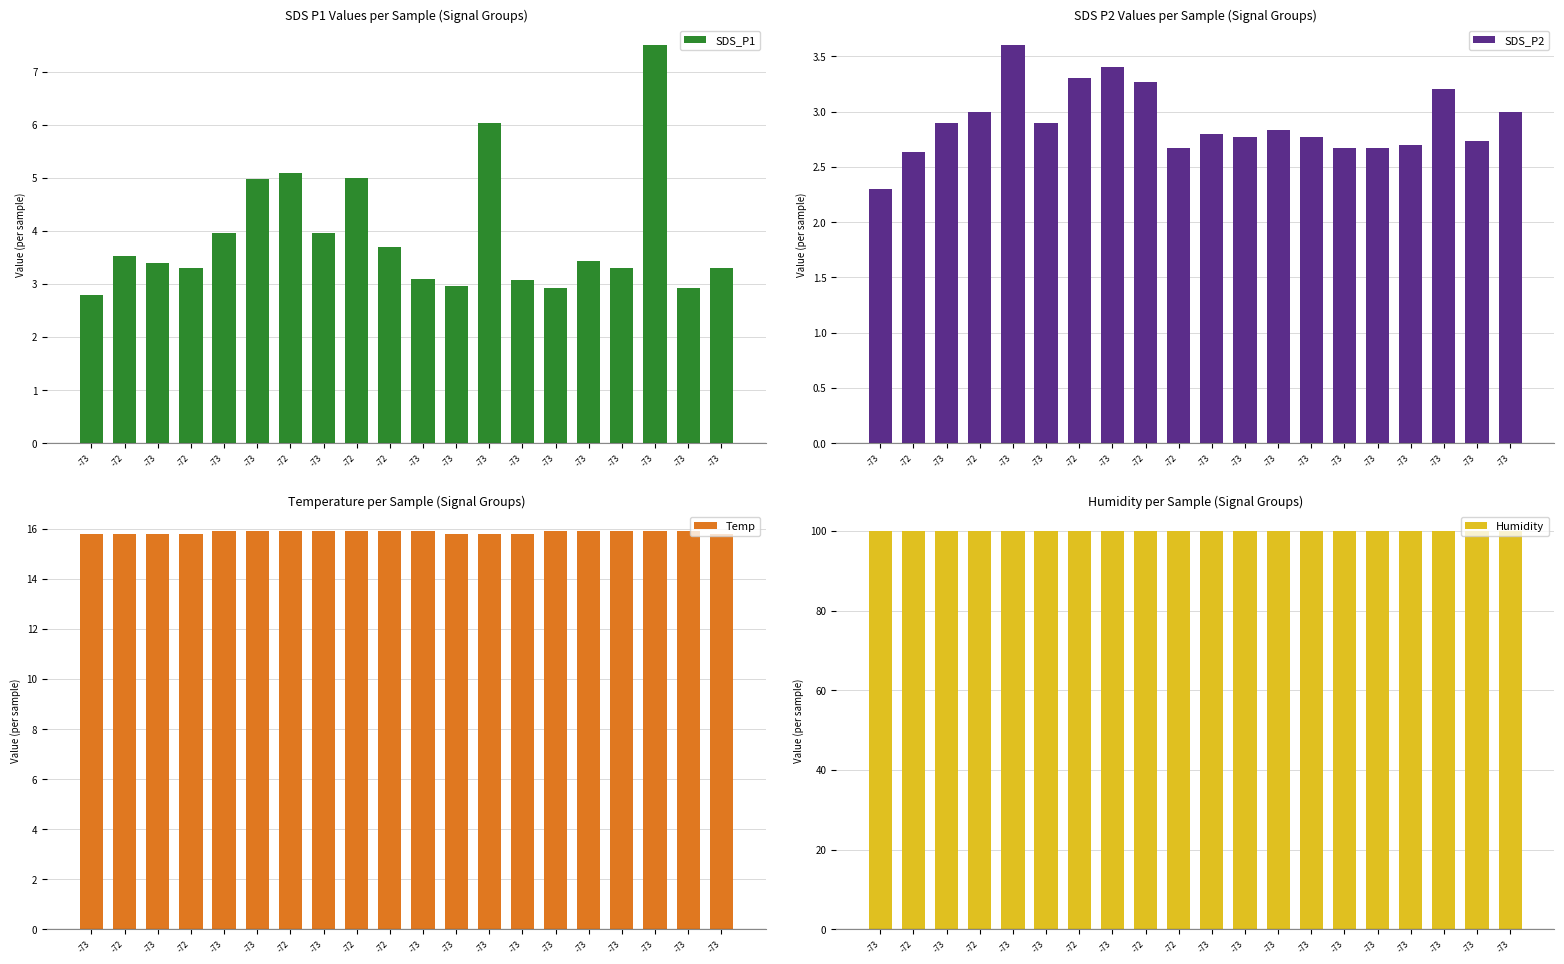

At how many categories does at least one series exceed 95?

20